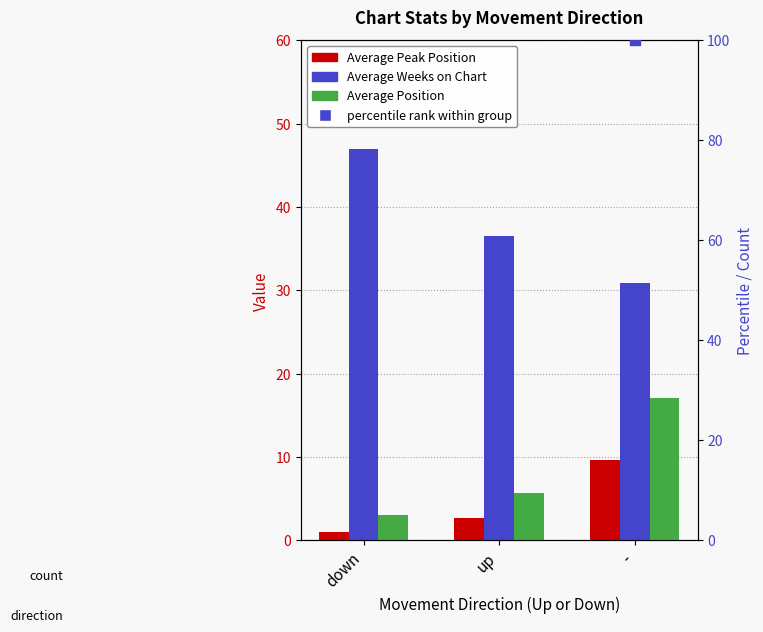

At how many categories does at least one series exceed 19?

3